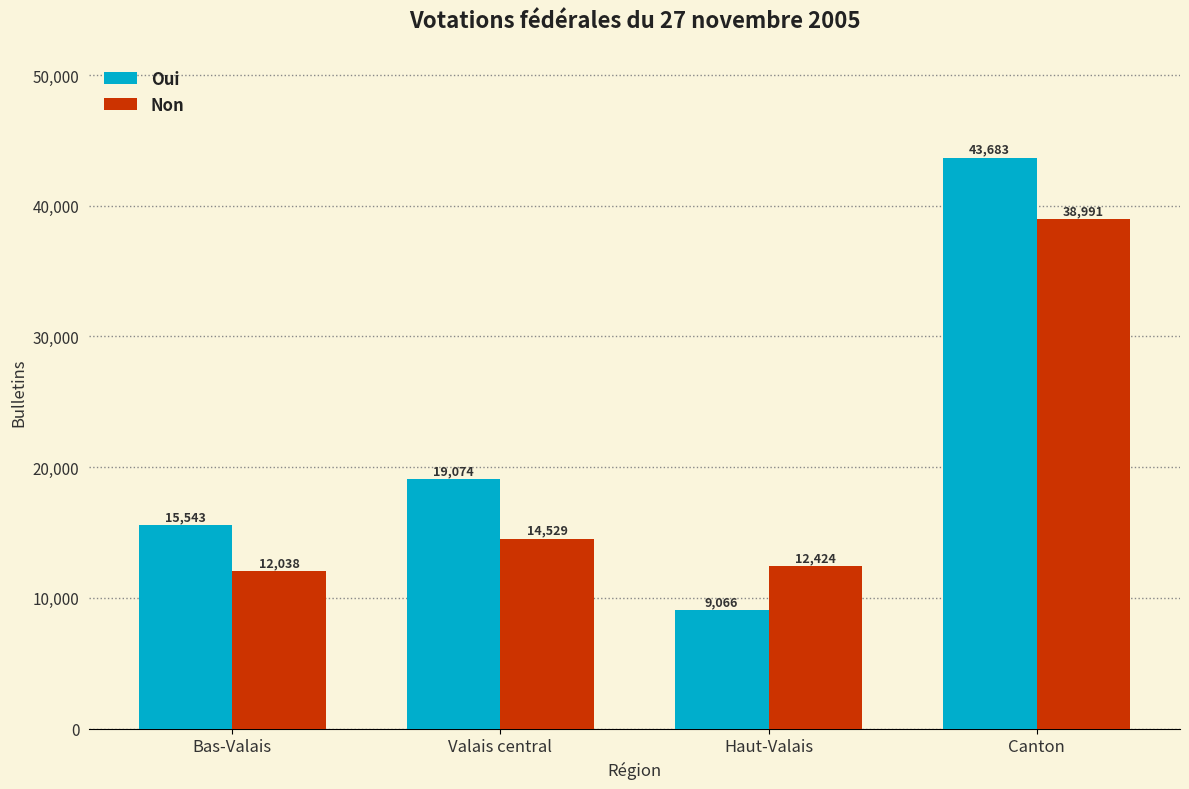

Reading left to right, transcribe all the data shown in this chart.

Oui: 15543	19074	9066	43683
Non: 12038	14529	12424	38991